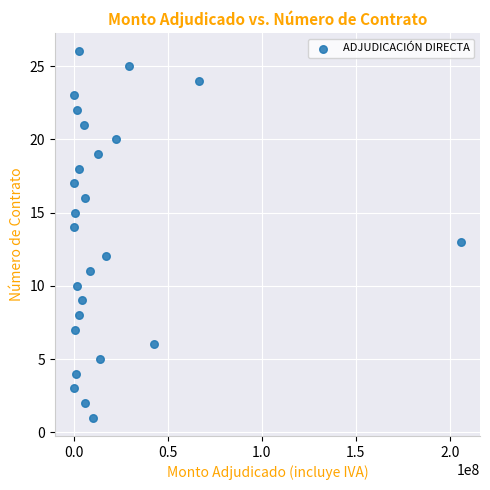

What is the range of Y values (max minus min)?

25